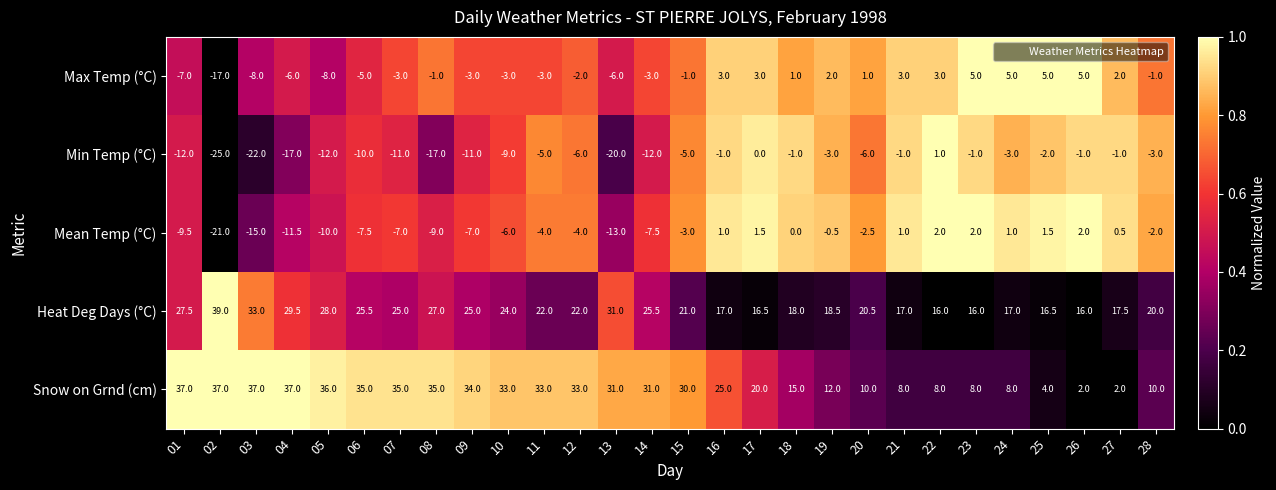

Which series has the largest total across all categories?

Snow on Grnd (cm)